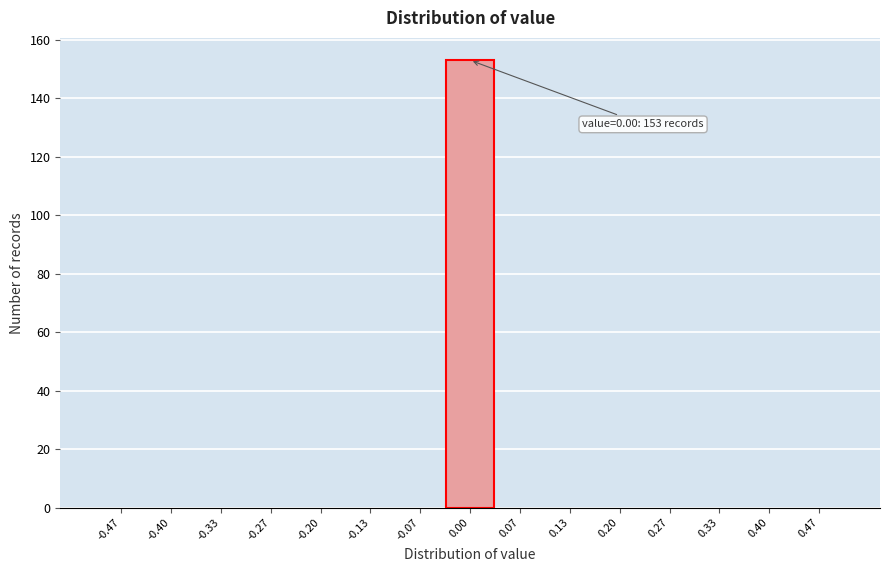

Which range on the x-axis has the tallest bar?

-0.03 to 0.03